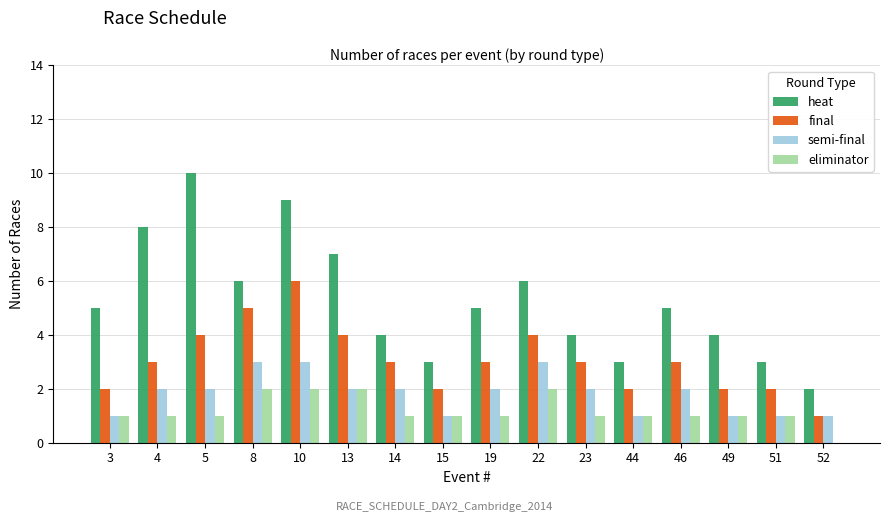

What is the approximate value of heat at 22?

6